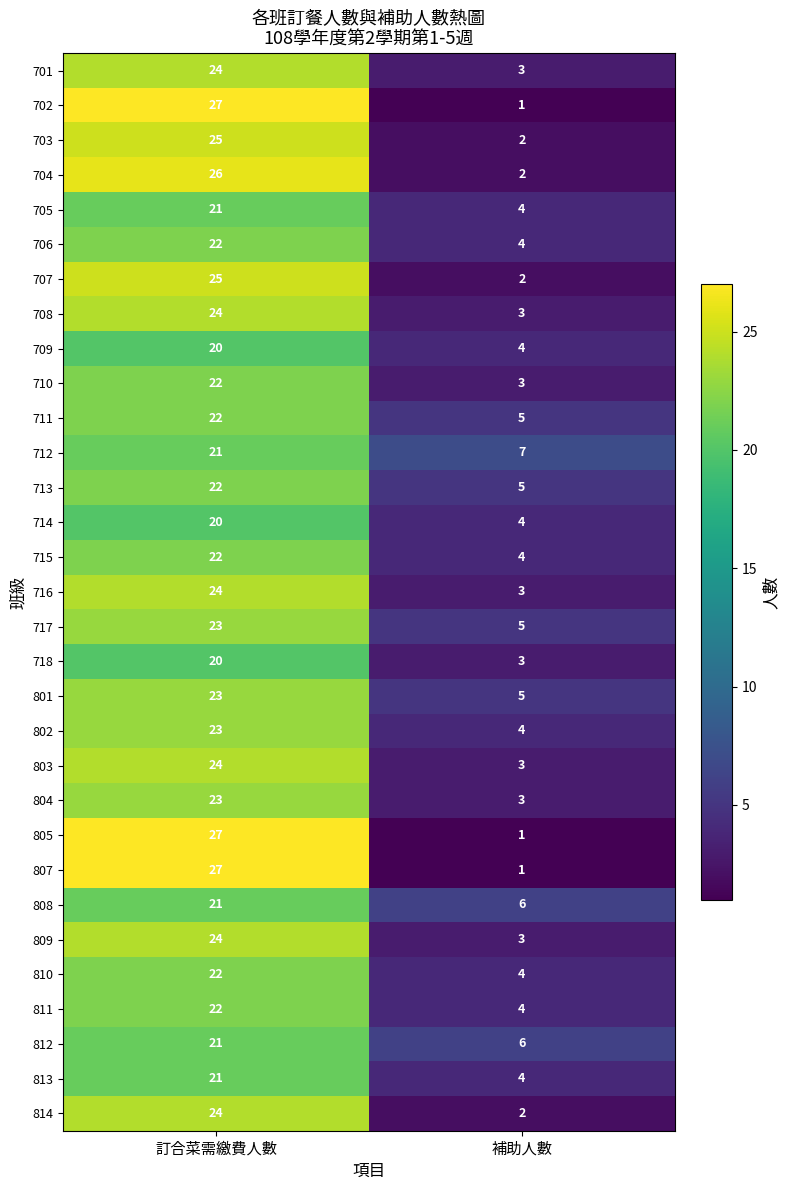

The value of 702 at 補助人數 is 2. True or false?

False